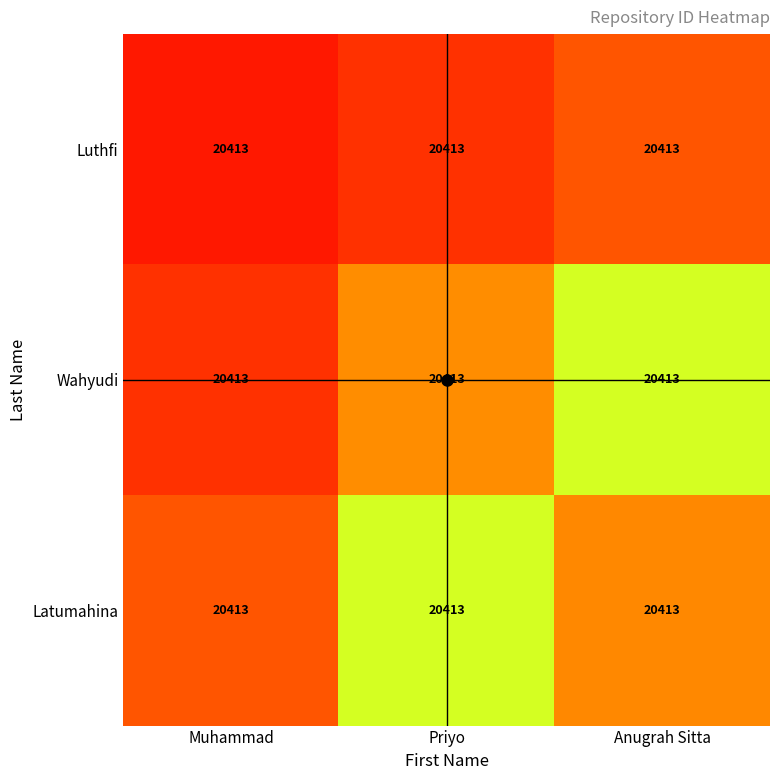

Which series has the largest range (max minus min)?

Latumahina